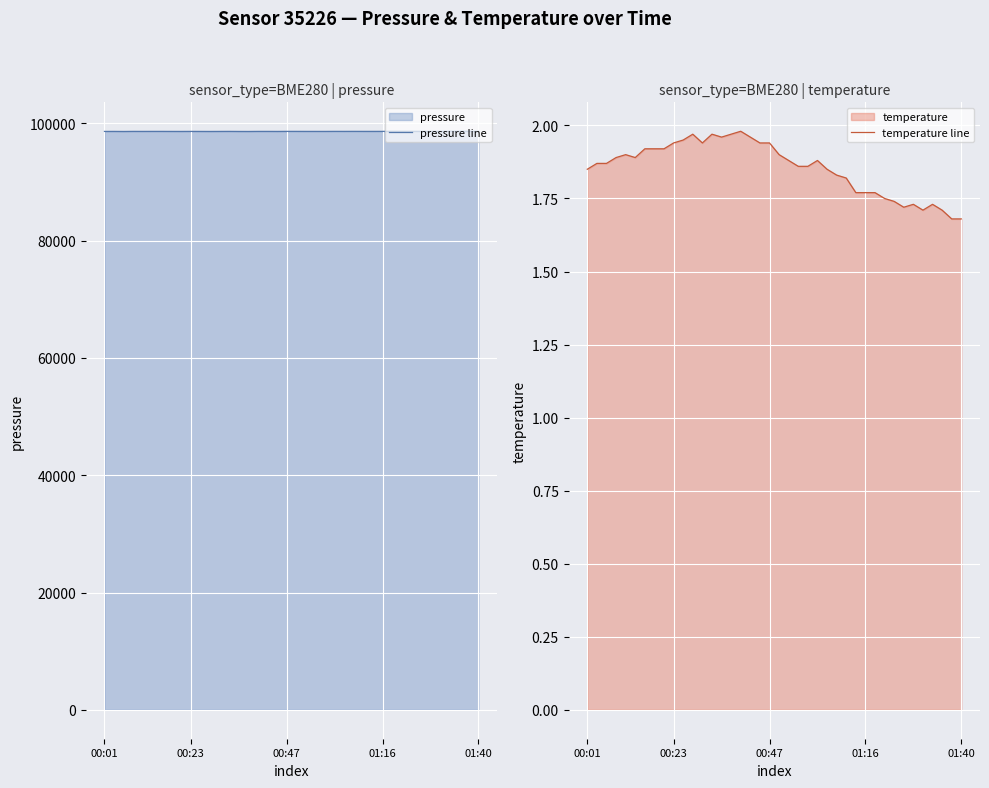

Reading right to left, transcribe all the data shown in this chart.

pressure line: 98656.9	98662.0	98659.4	98661.0	98646.5	98648.1	98645.6	98647.2	98650.6	98656.5	98643.7	98641.1	98641.8	98645.2	98641.6	98644.1	98637.3	98638.2	98639.0	98642.3	98643.0	98633.6	98639.5	98639.4	98627.5	98631.8	98641.2	98635.3	98630.0	98634.4	98638.7	98632.8	98635.4	98640.5	98640.6	98637.2	98640.6	98627.0	98637.3	98633.1
temperature line: 1.7	1.7	1.7	1.7	1.7	1.7	1.7	1.7	1.8	1.8	1.8	1.8	1.8	1.8	1.9	1.9	1.9	1.9	1.9	1.9	1.9	1.9	2.0	2.0	2.0	2.0	2.0	1.9	2.0	1.9	1.9	1.9	1.9	1.9	1.9	1.9	1.9	1.9	1.9	1.9